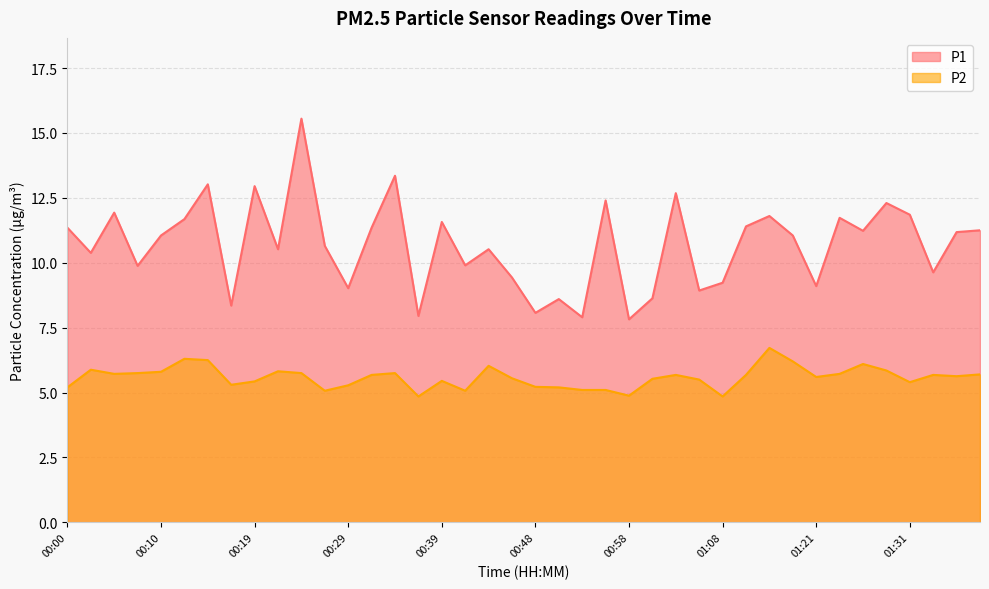

What is the spread (max minus min) of values at 00:44?

4.5